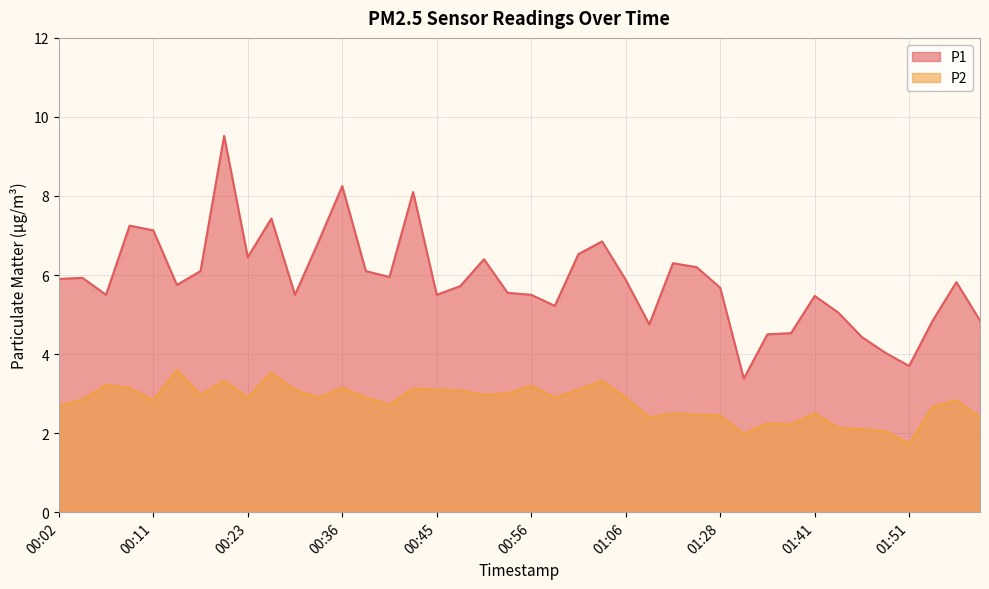

At which label does P1 reach its minimum?

01:34